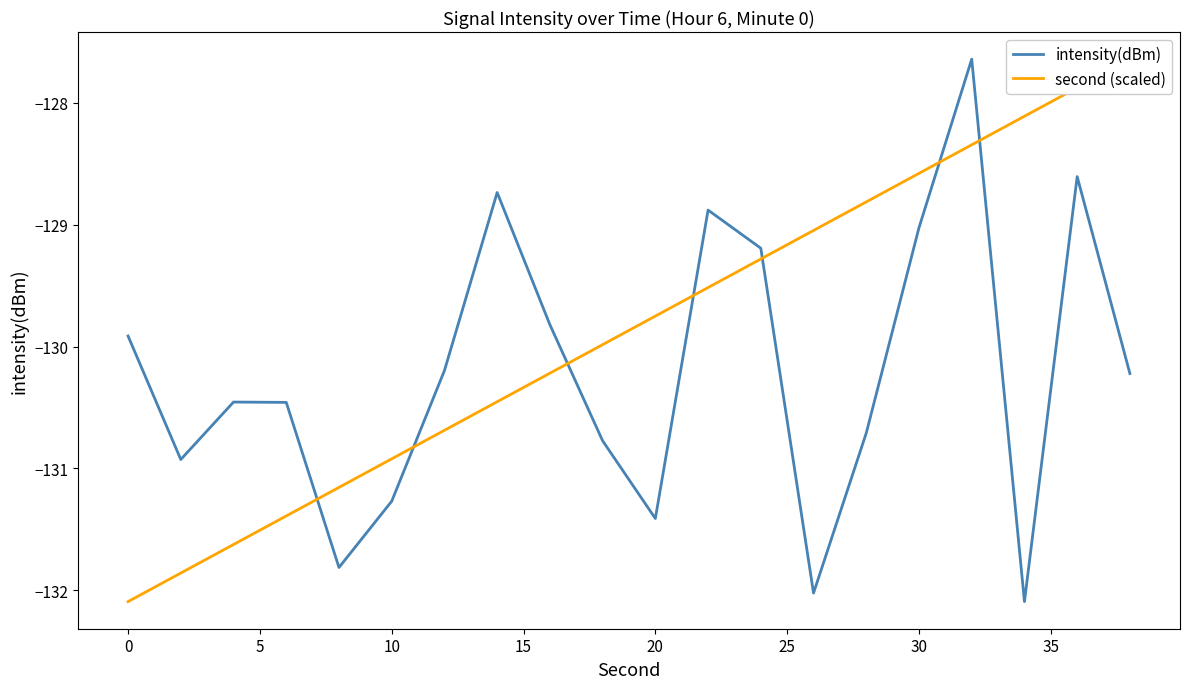

The intensity(dBm) series shows -129.0 at 30. True or false?

True